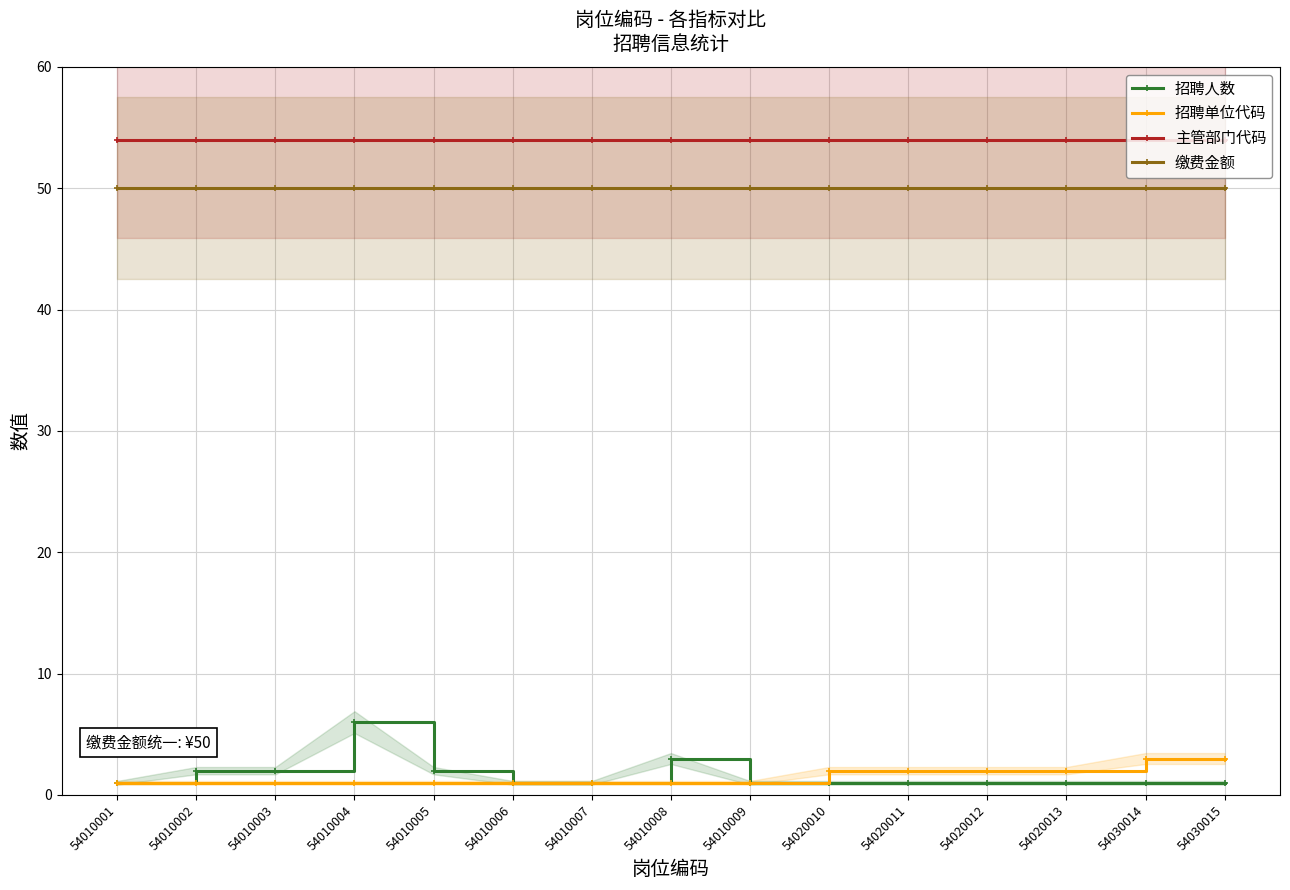

How many lines are shown in the chart?

4